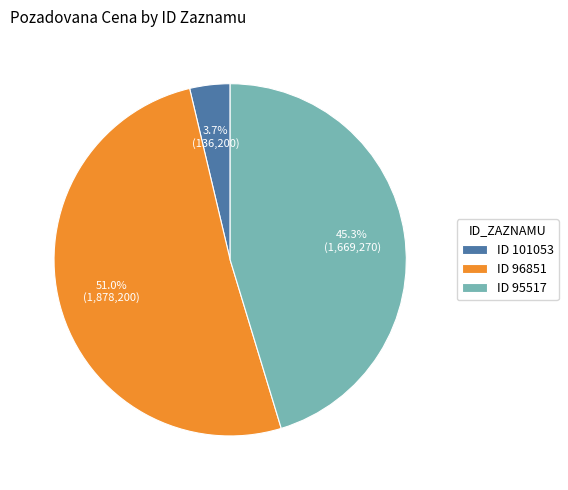

Approximately how many times larger is the value at ID 96851 compared to ID 101053?

13.8